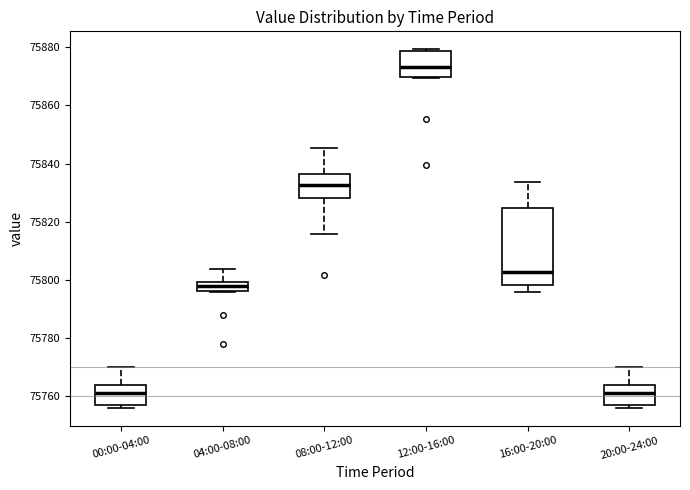

Comparing the boxes themselves (not the whiskers), which one is the tallest?

16:00-20:00